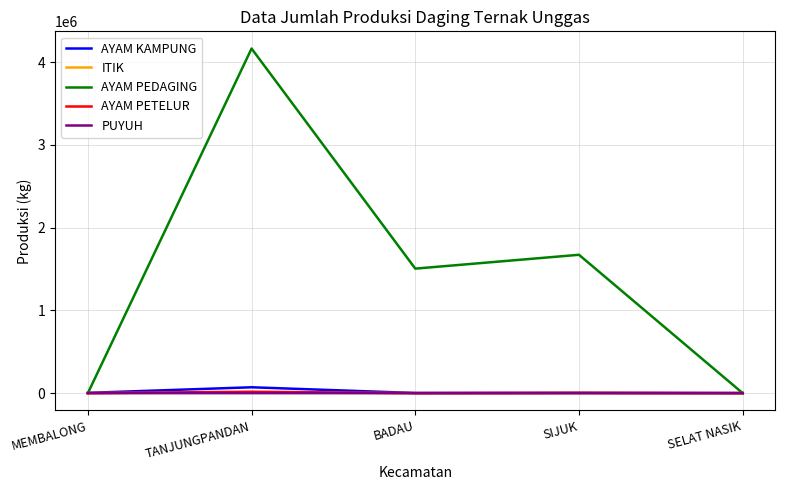

At how many categories does at least one series exceed 933848?

3